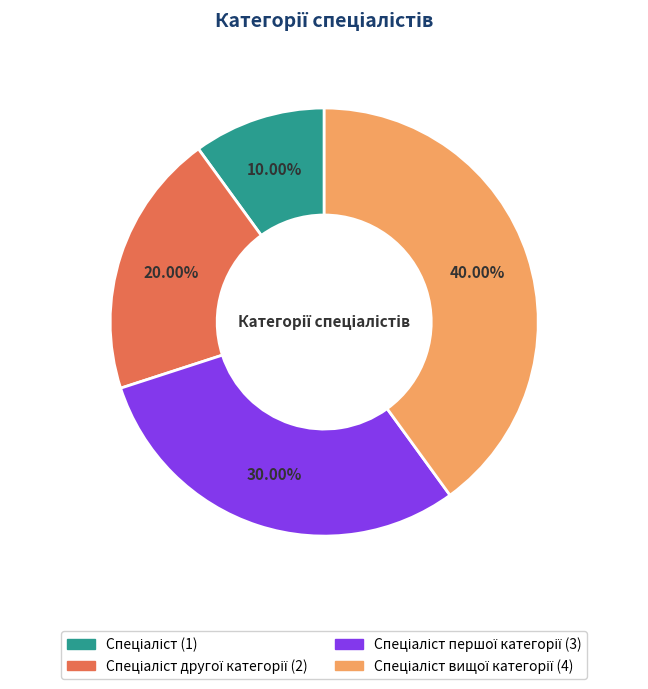

Is there a majority slice in this chart?

No